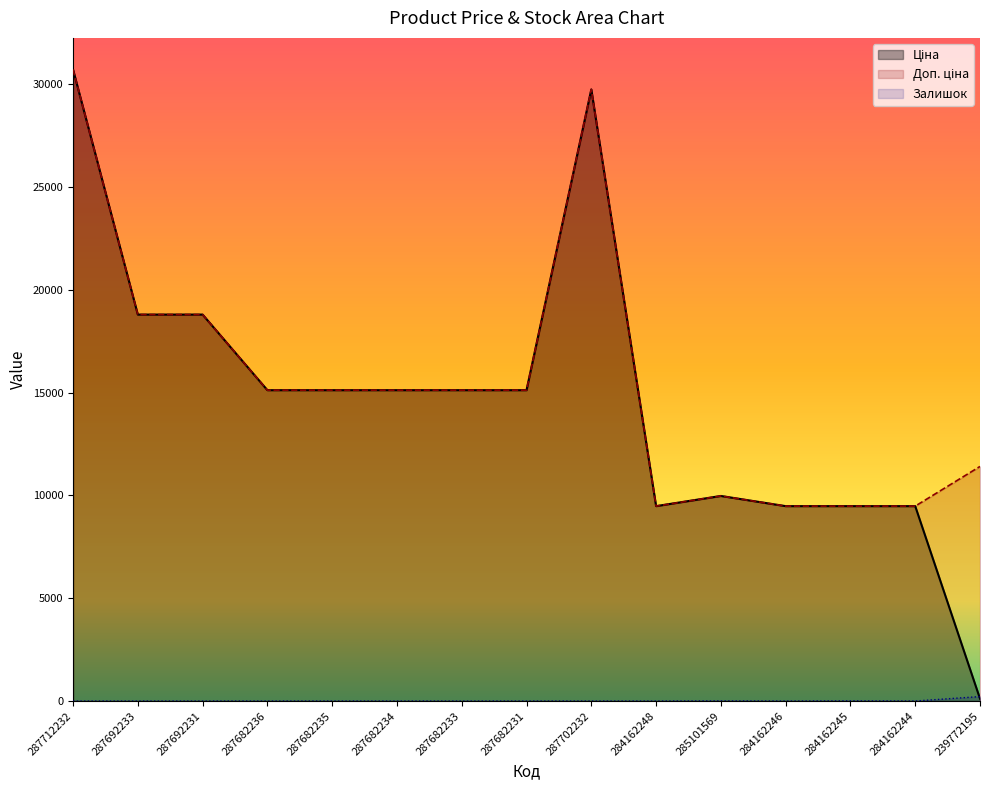

The value of Залишок at 285101569 is 7.0. True or false?

True